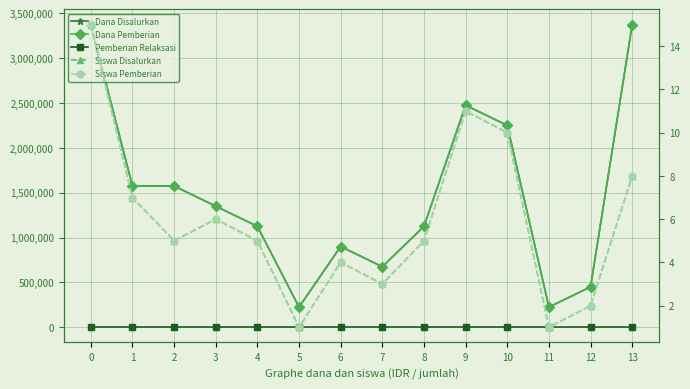

At how many categories does at least one series exceed 2315315?

3